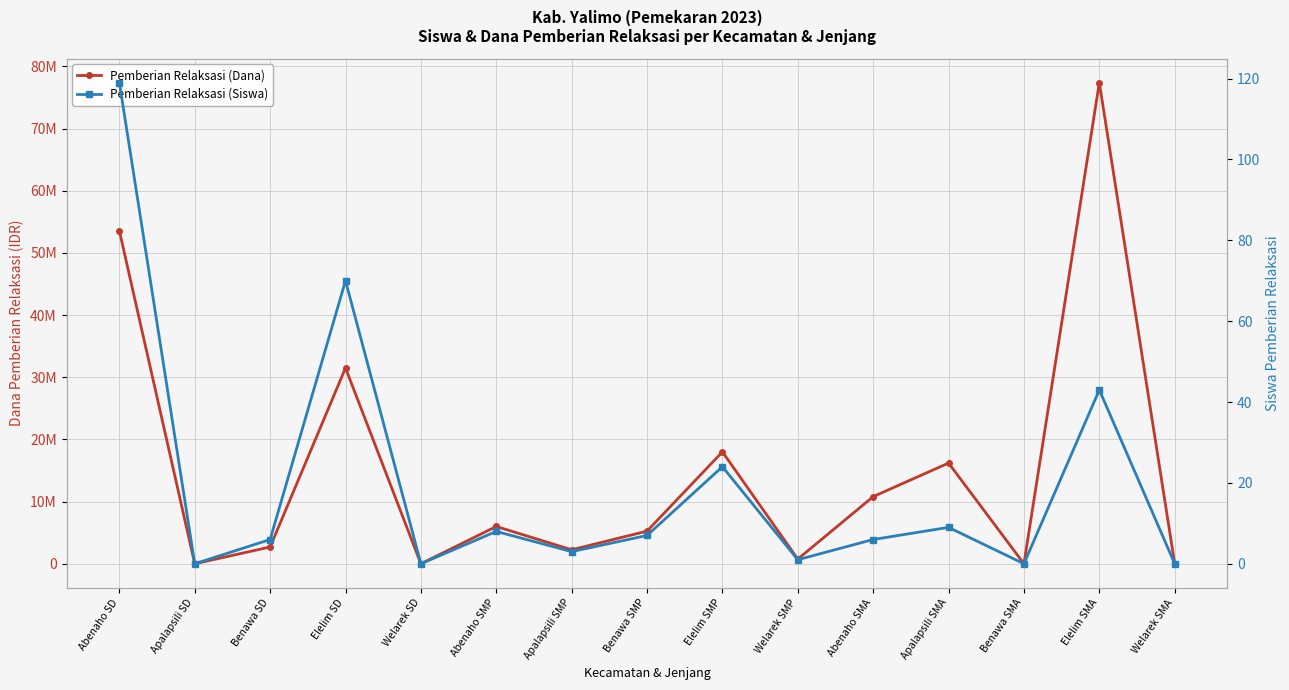

What is the difference between the maximum and minimum values in the Pemberian Relaksasi (Dana) series?

77400000